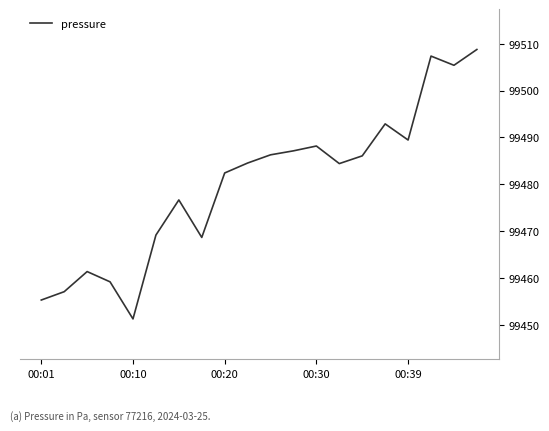

What is the difference between the maximum and minimum values?

57.5